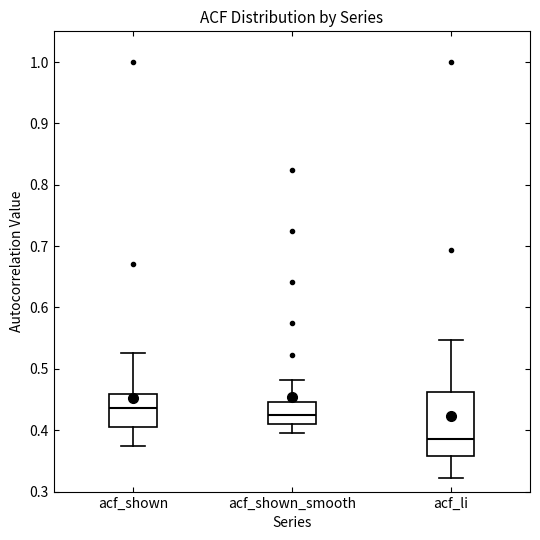

Which box is the tallest, from its lower edge to its upper edge?

acf_li